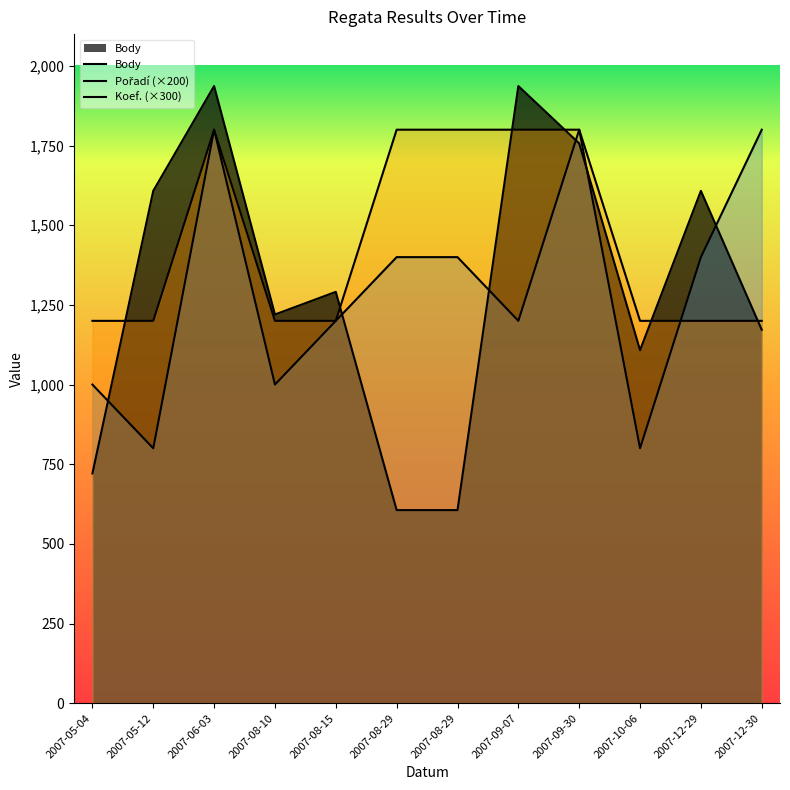

True or false: Koef. and Pořadí cross at least once.

True